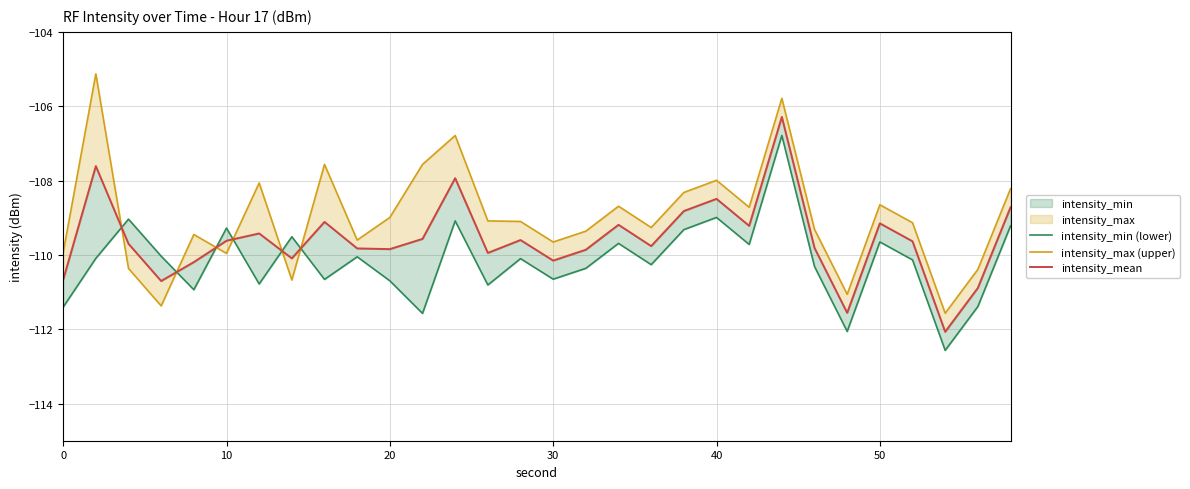

How many times do intensity_max (upper) and intensity_min (lower) cross each other?

6